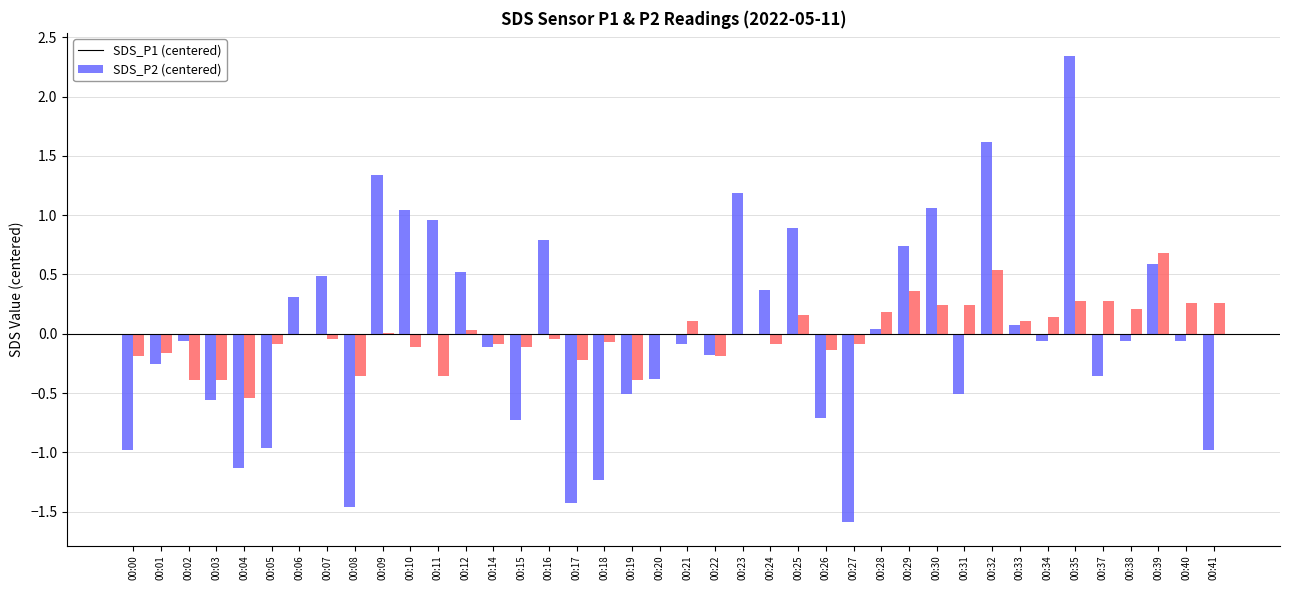

At which category is the sum across all series the highest?

00:35